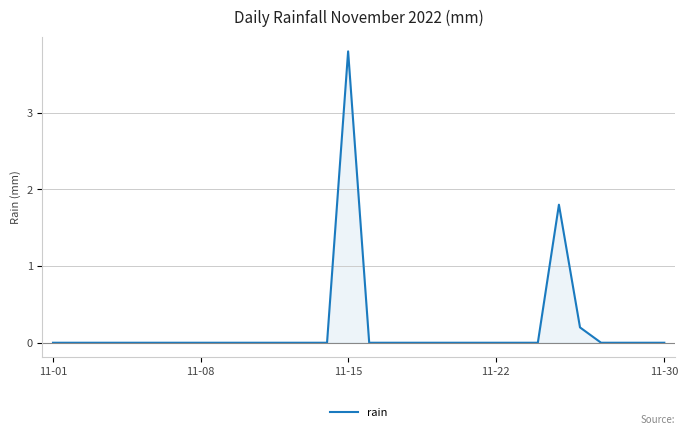

What is the maximum value shown in the chart?

3.8